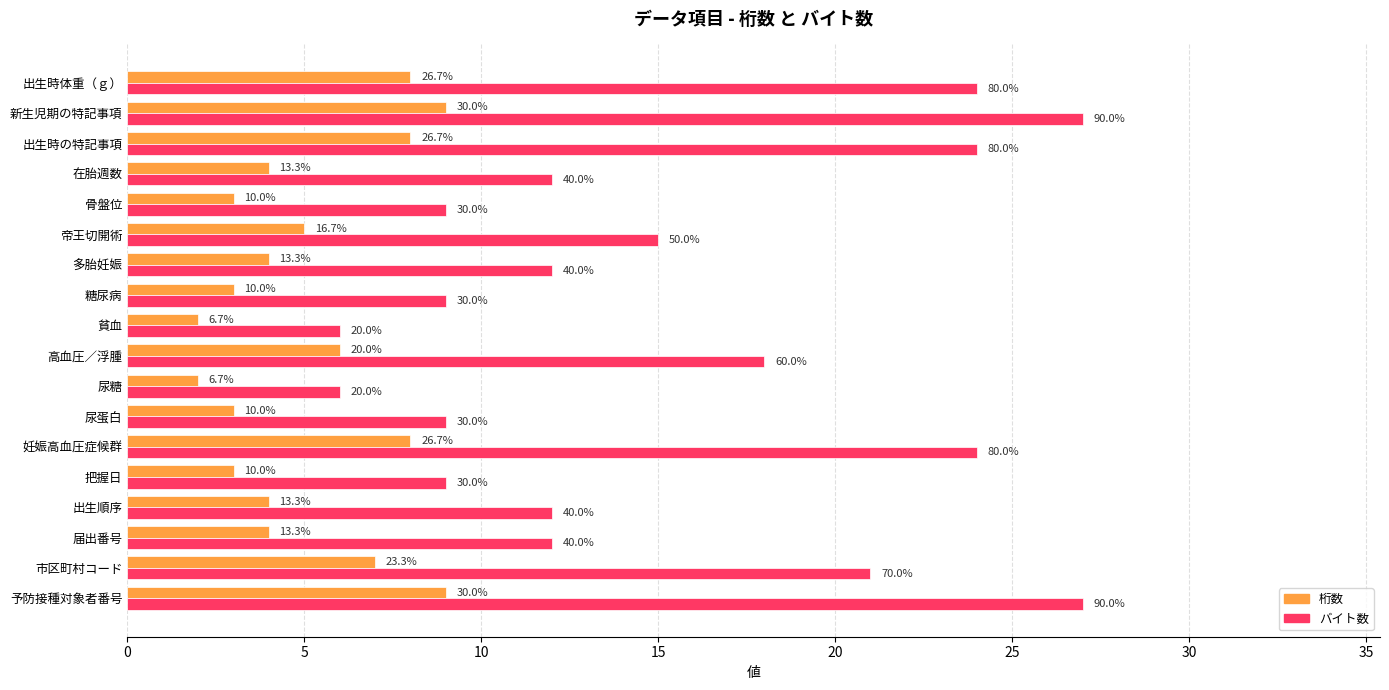

What are all the series names shown in the legend?

桁数, バイト数